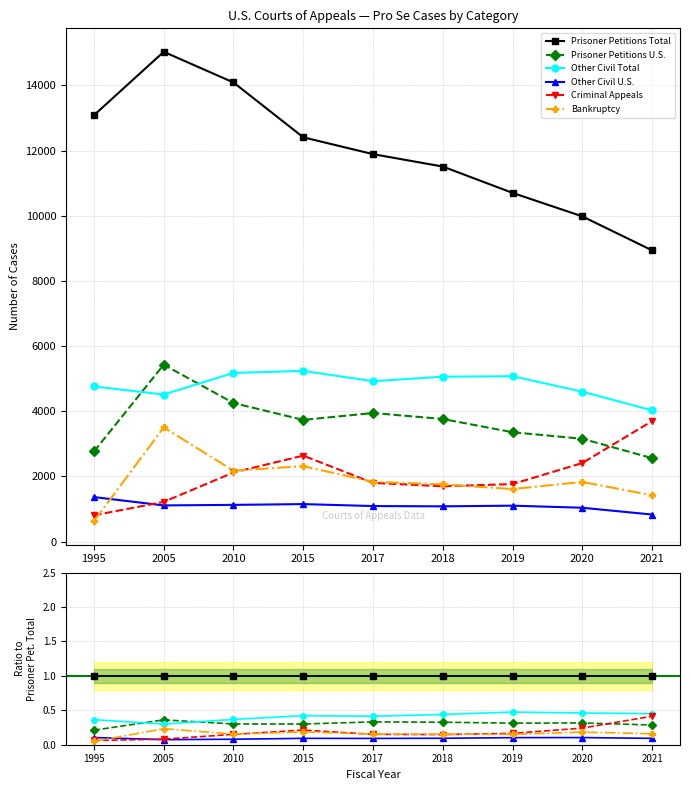

What is the difference between the highest and lowest values at 2021?

0.9